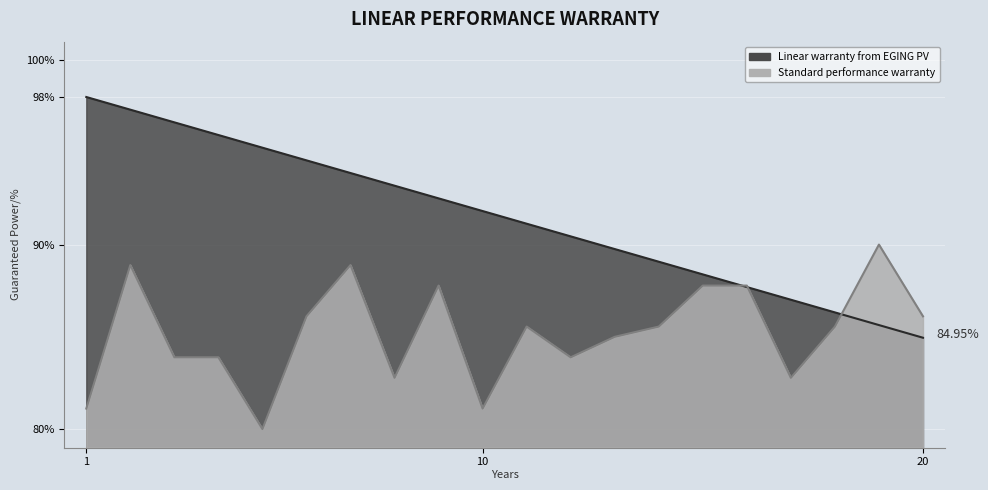

What is the difference between the Standard performance warranty values at 9364 and 9357?

1.1